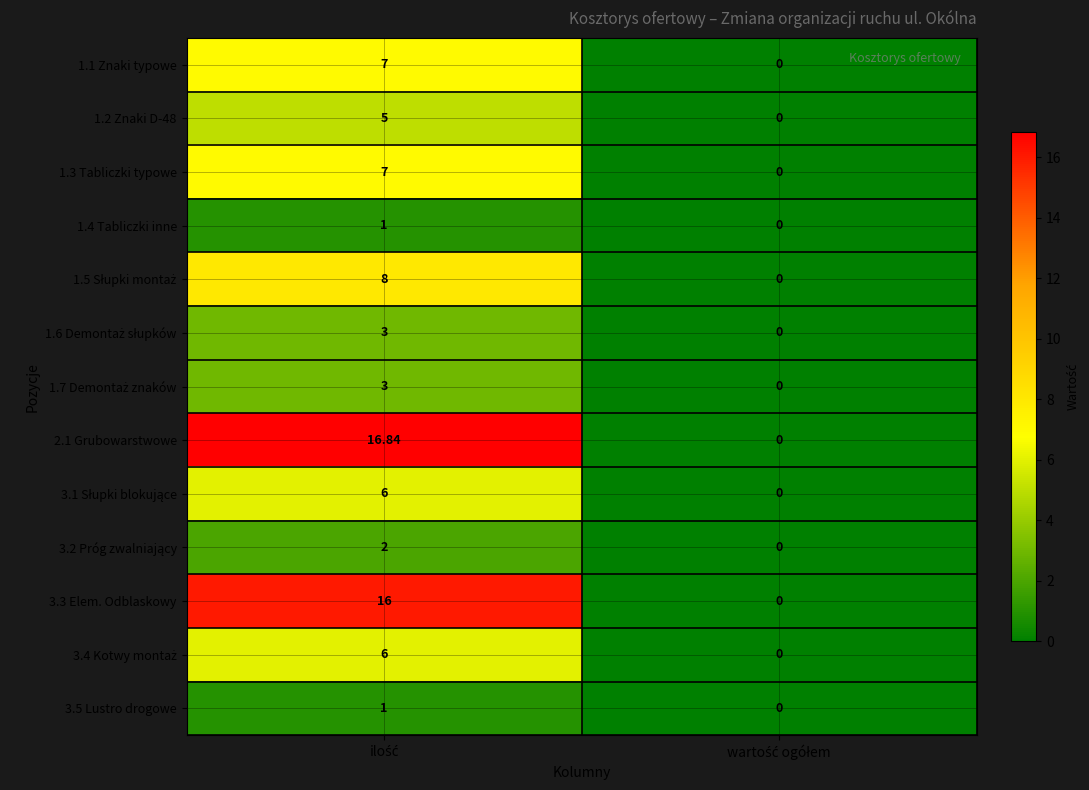

How many positive values does the 2.1 Grubowarstwowe series have?

1